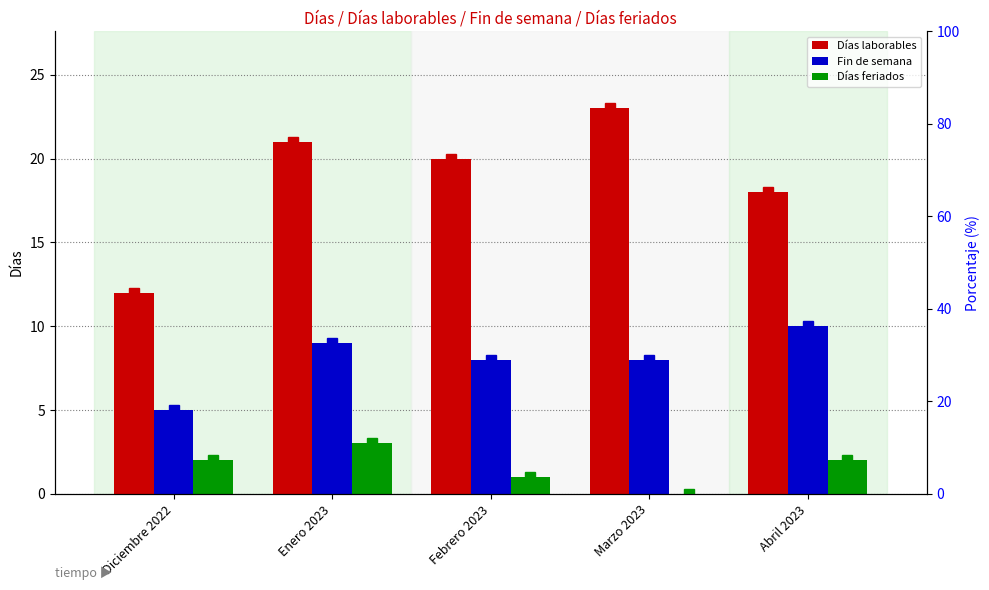

What are all the series names shown in the legend?

Días laborables, Fin de semana, Días feriados